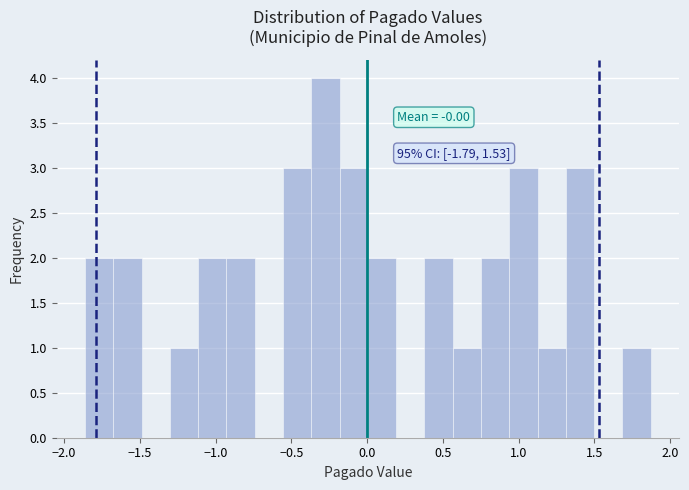

Around what value on the x-axis is the tallest bar? Give the approximate position of its centre, as read against the axis.

-0.25